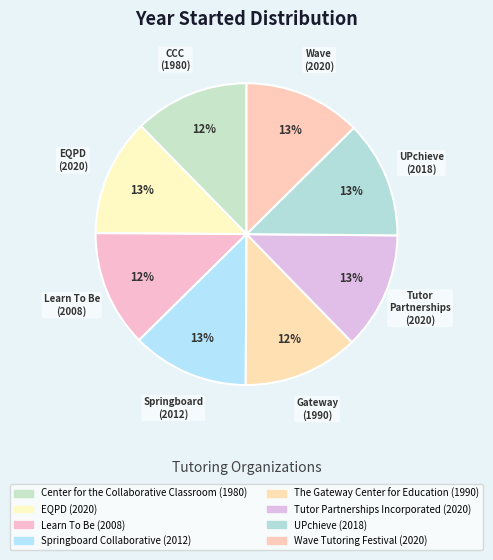

Count the number of slices in the pie.

8